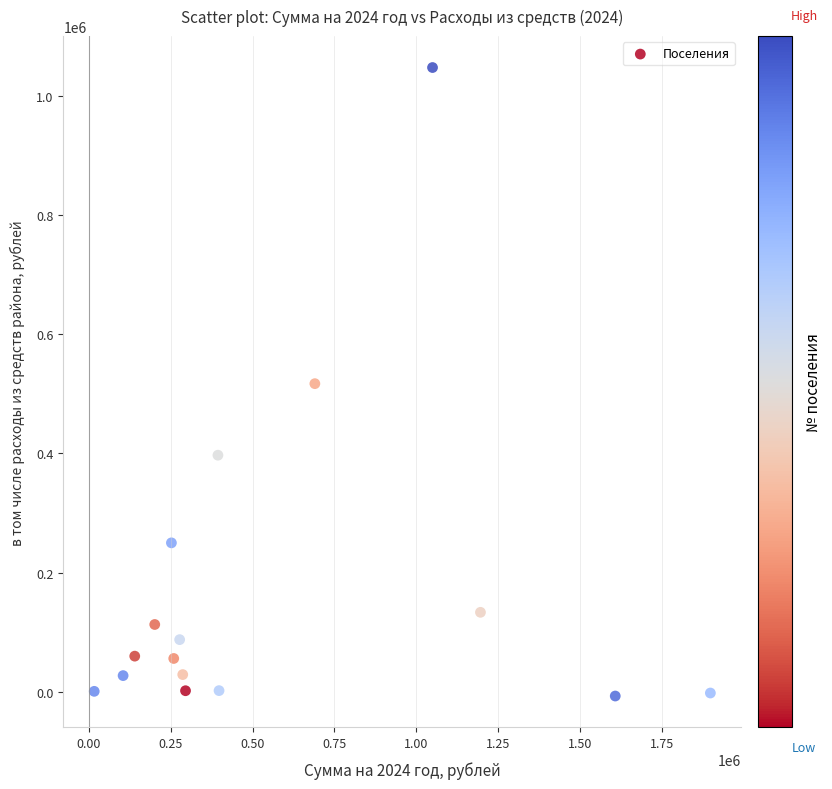

What is the range of Y values (max minus min)?

1054248.5